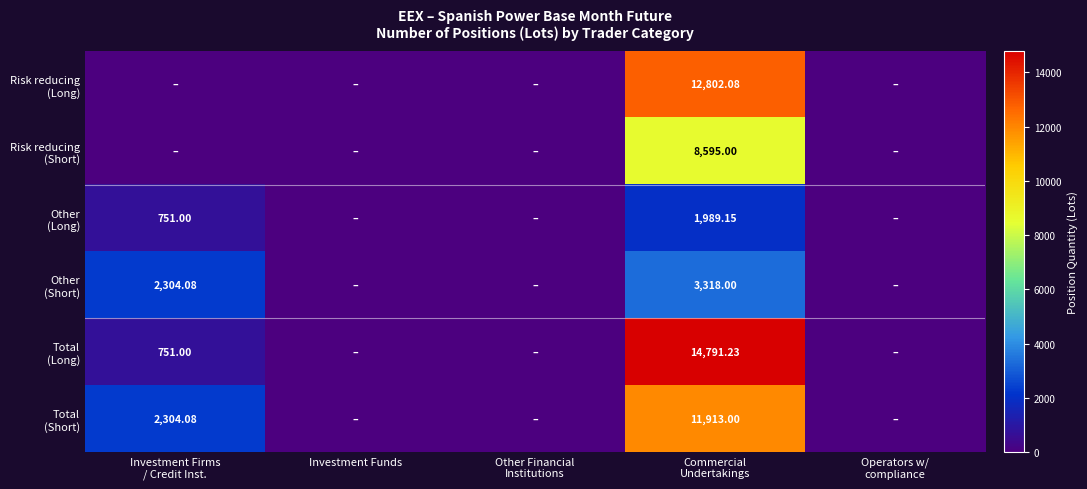

At Commercial Undertakings, list the series in order from smallest to largest.

Other (Long), Other (Short), Risk reducing (Short), Total (Short), Risk reducing (Long), Total (Long)